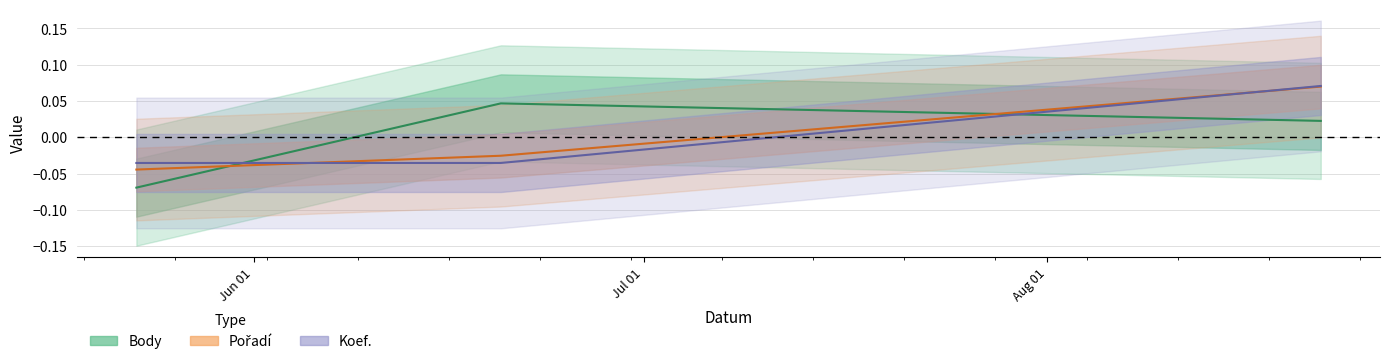

Reading left to right, list all the values displayed in this chart.

Body: 2015-05-23=-0.1	2015-06-20=0.0	2015-08-22=0.0
Pořadí: 2015-05-23=-0.0	2015-06-20=-0.0	2015-08-22=0.1
Koef.: 2015-05-23=-0.0	2015-06-20=-0.0	2015-08-22=0.1